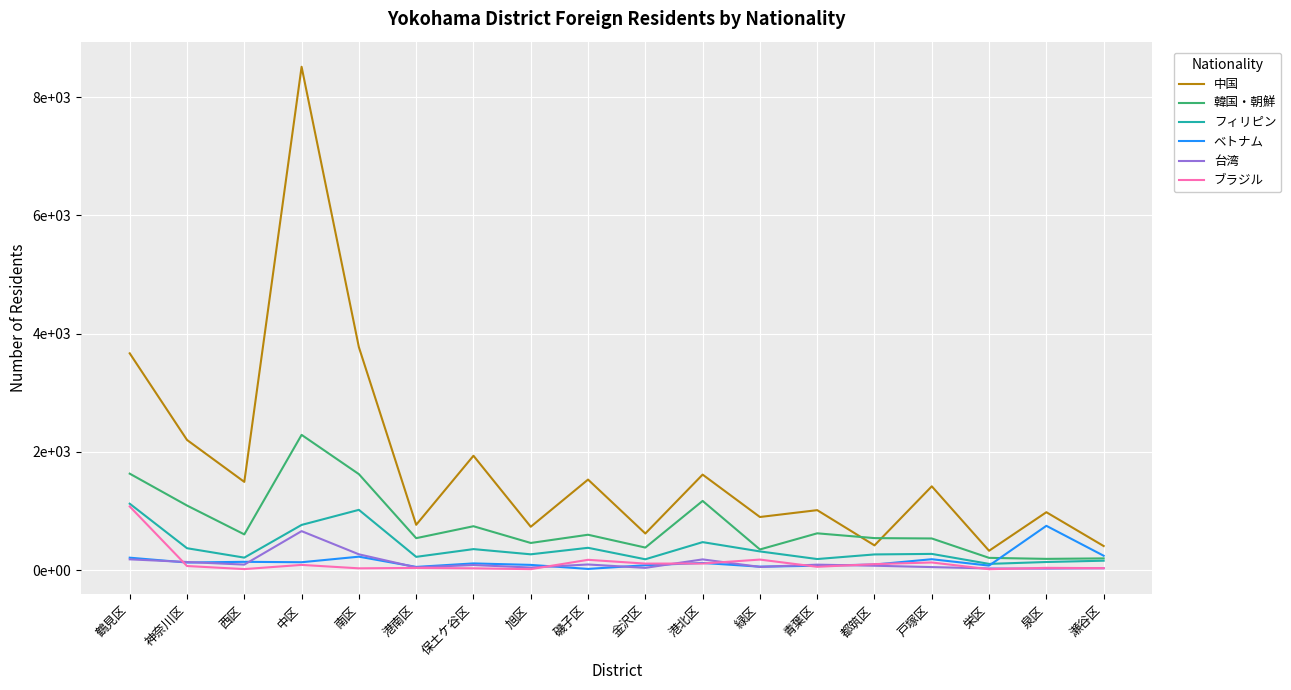

What is the sum of the 台湾 values at 神奈川区 and 泉区?

162